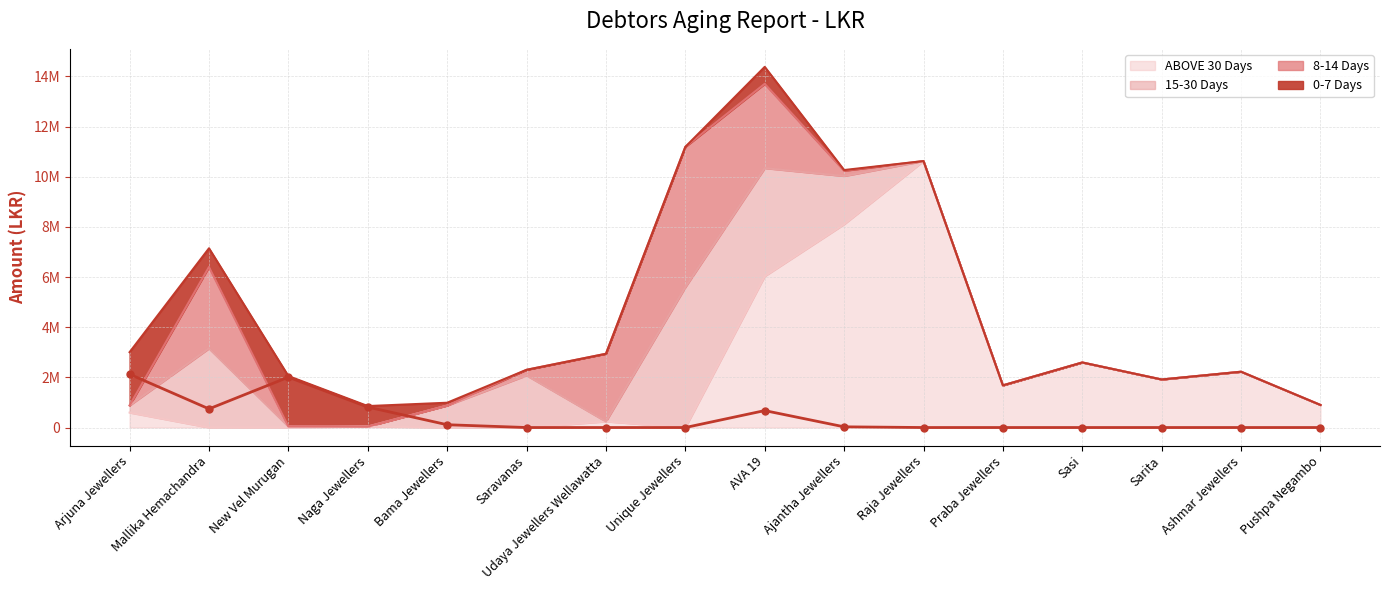

How many points are higher than both their immediate neighbors (excluding endpoints)?

2